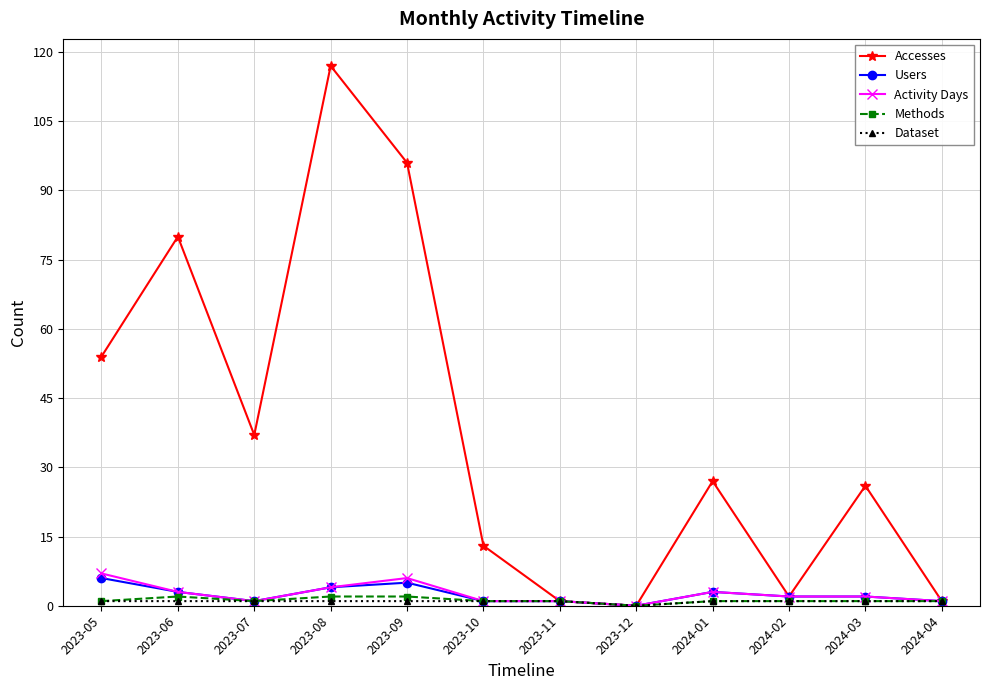

At which category is the sum across all series the highest?

2023-08